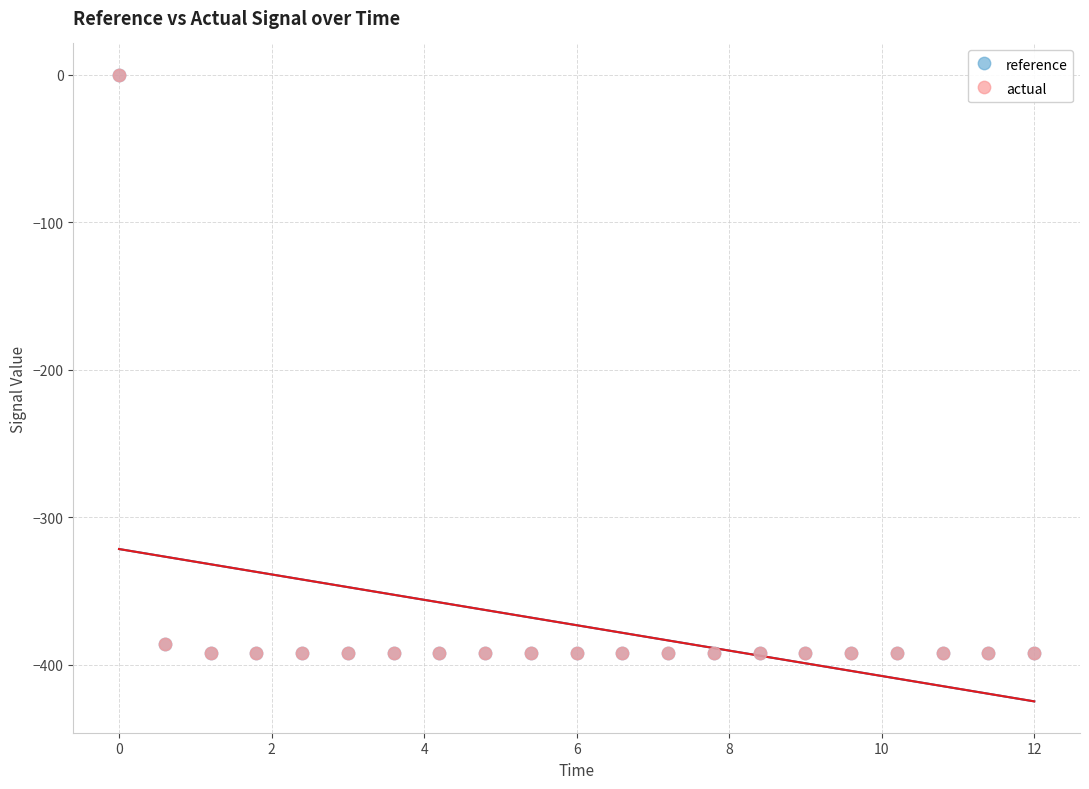

What are all the series names shown in the legend?

reference, actual